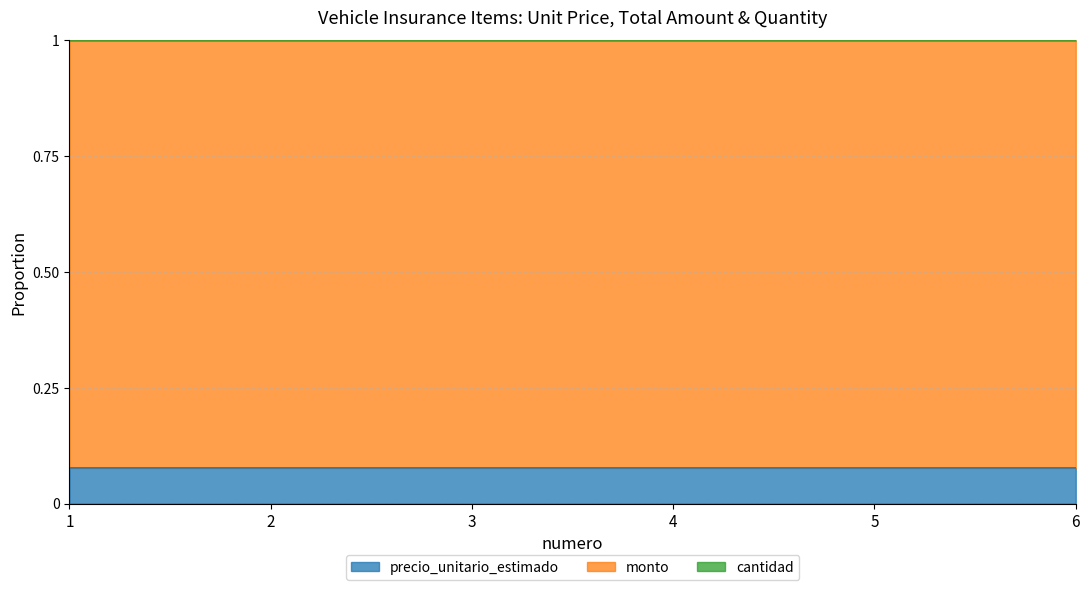

Which category has the lowest value across all series?

1